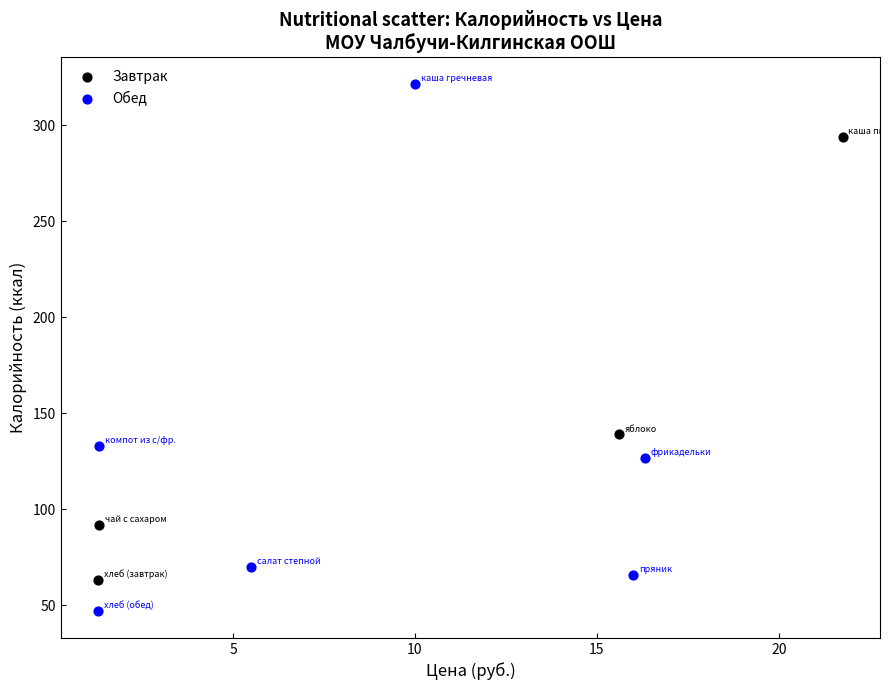

Which series has the widest spread of Y values?

Обед